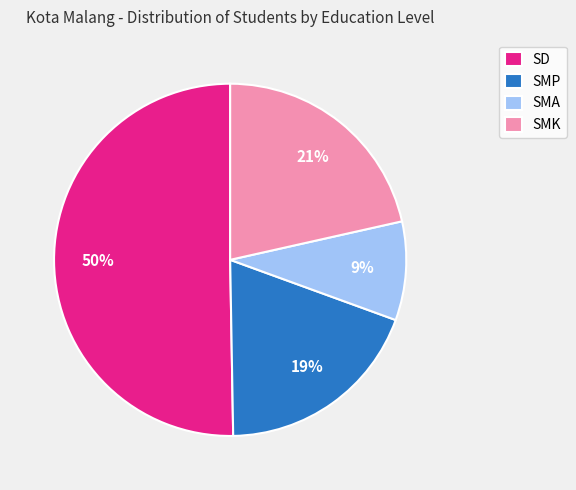

Is it true that SMP is 12% of the pie?

False